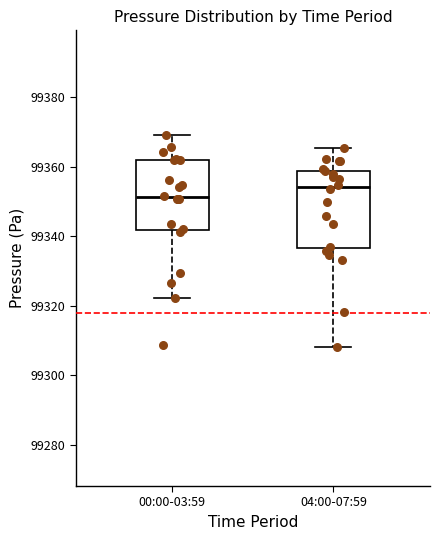

Reading left to right, read every box against the y-axis: the position of its median line, the range the box covers, and the ends of its whiskers. The values are not printed on the chart, so give them approximately, as read against the axis.

00:00-03:59: median 99352, box 99342 to 99362, whiskers 99322 to 99370
04:00-07:59: median 99354, box 99336 to 99358, whiskers 99308 to 99366